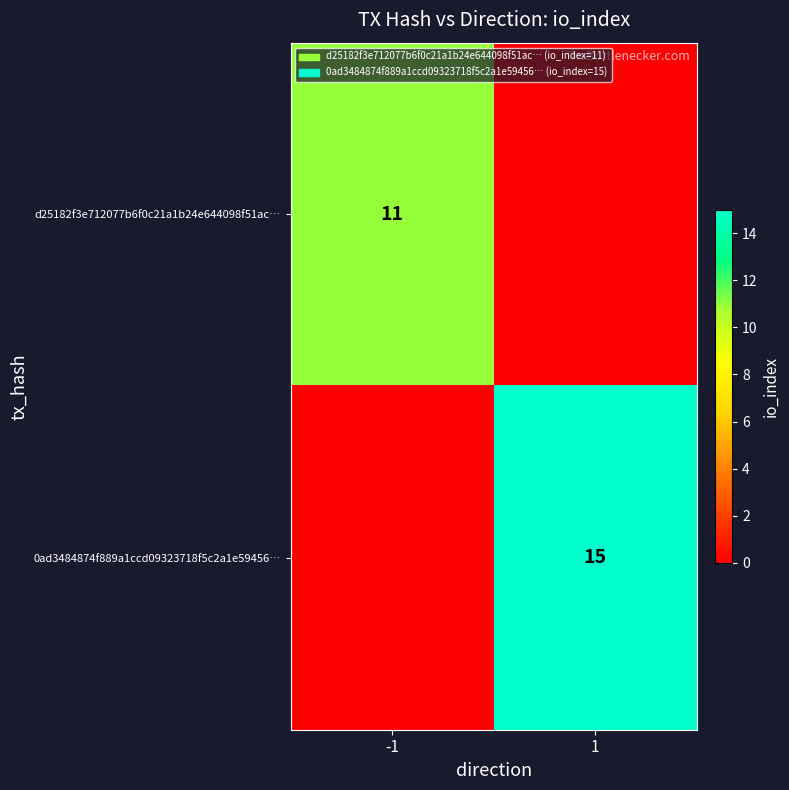

Is it true that d25182f3e712077b6f0c21a1b24e644098f51ac… equals 11 at -1?

True